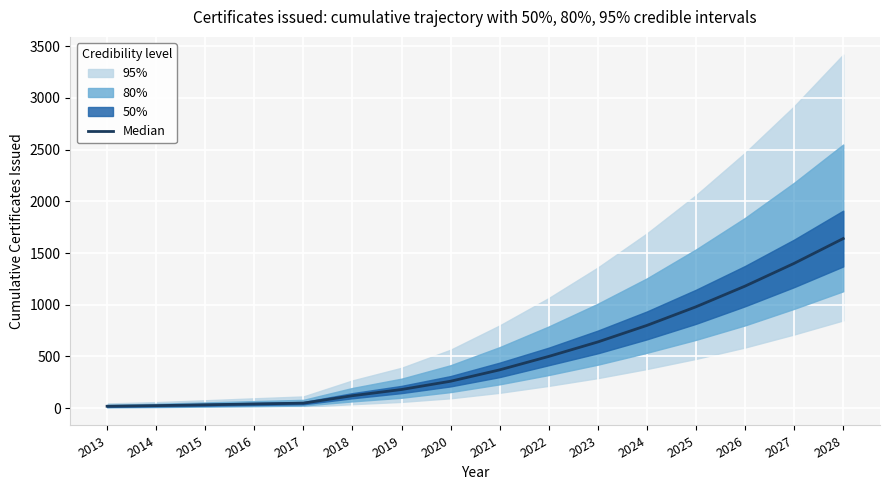

What is the sum of all values?

8232